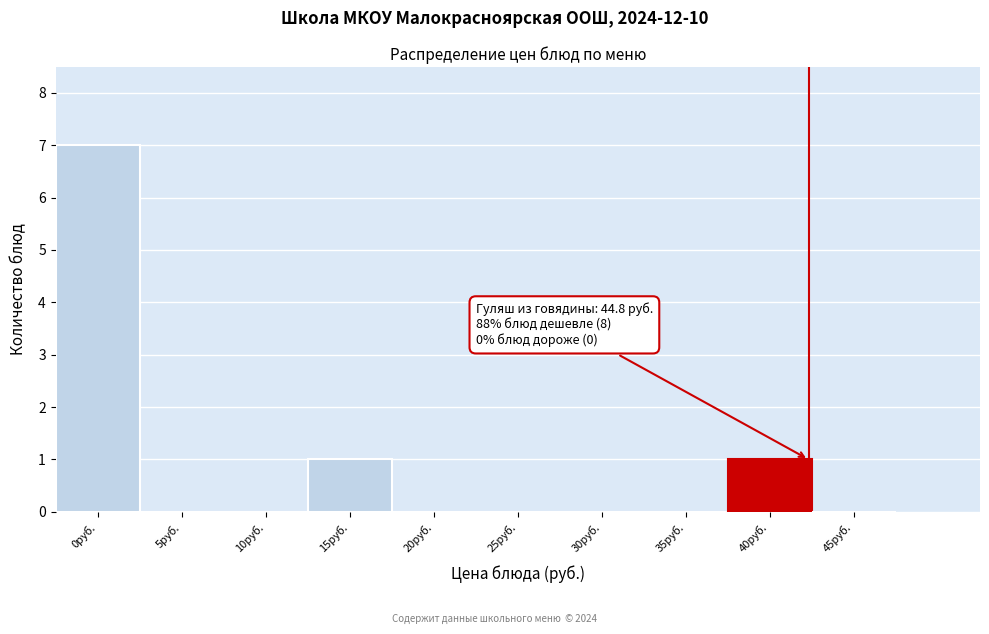

Reading right to left, transcribe all the data shown in this chart.

45руб.=0	40руб.=1	35руб.=0	30руб.=0	25руб.=0	20руб.=0	15руб.=1	10руб.=0	5руб.=0	0руб.=7